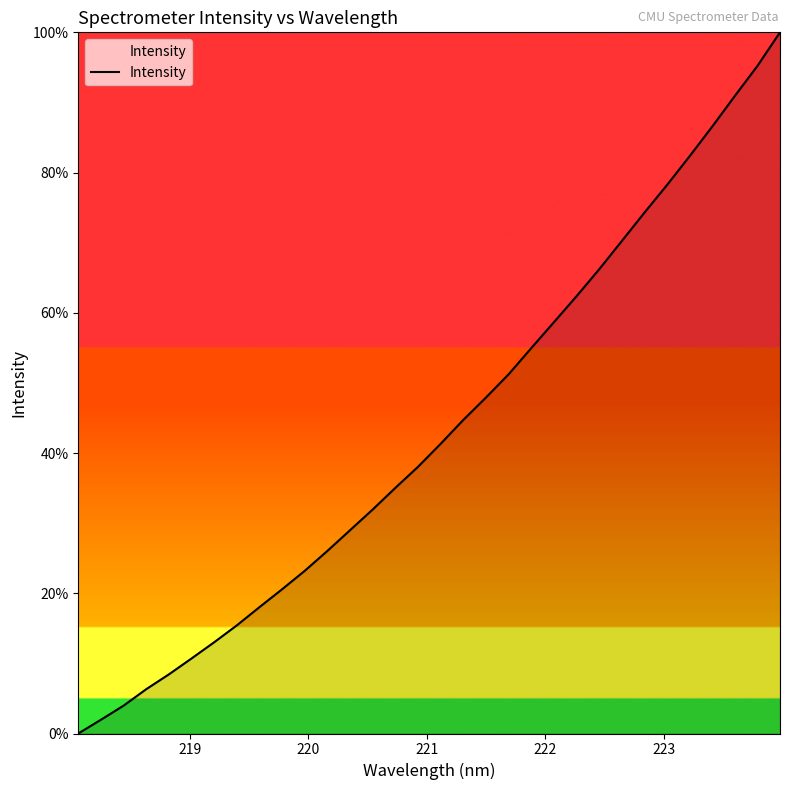

What is the difference between the maximum and minimum values?

100.0